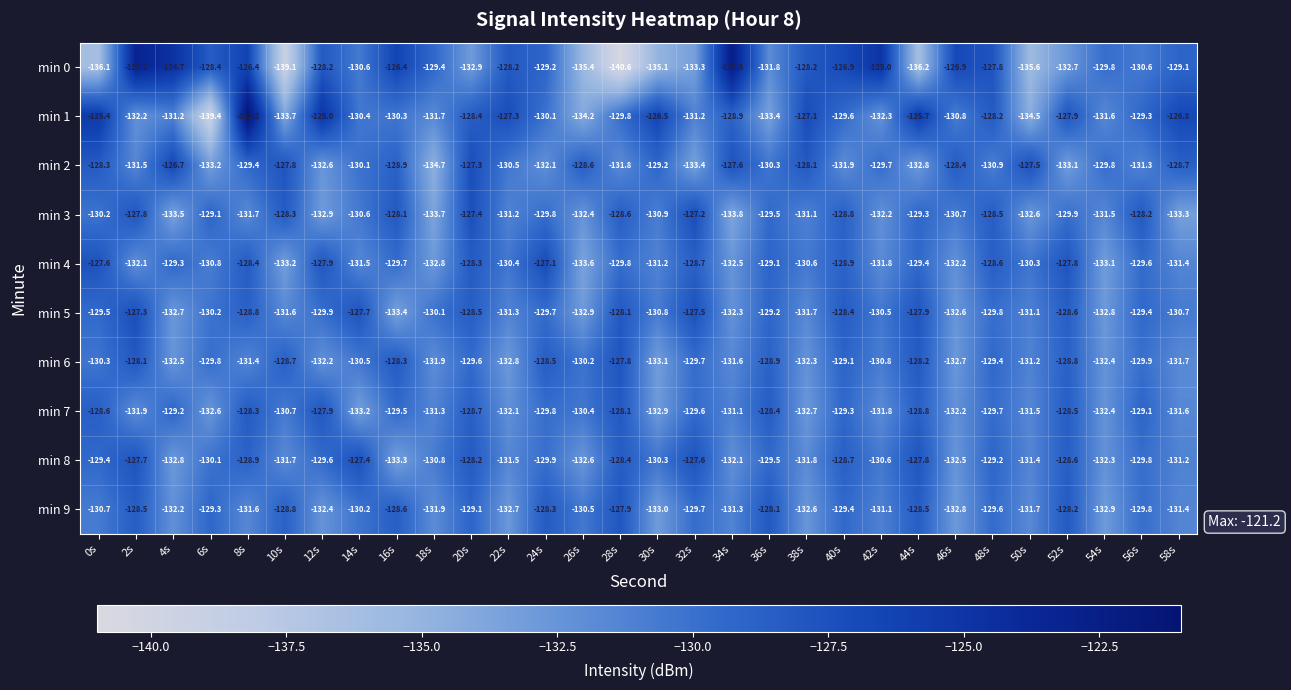

The value of min 4 at 12s is -203.4. True or false?

False